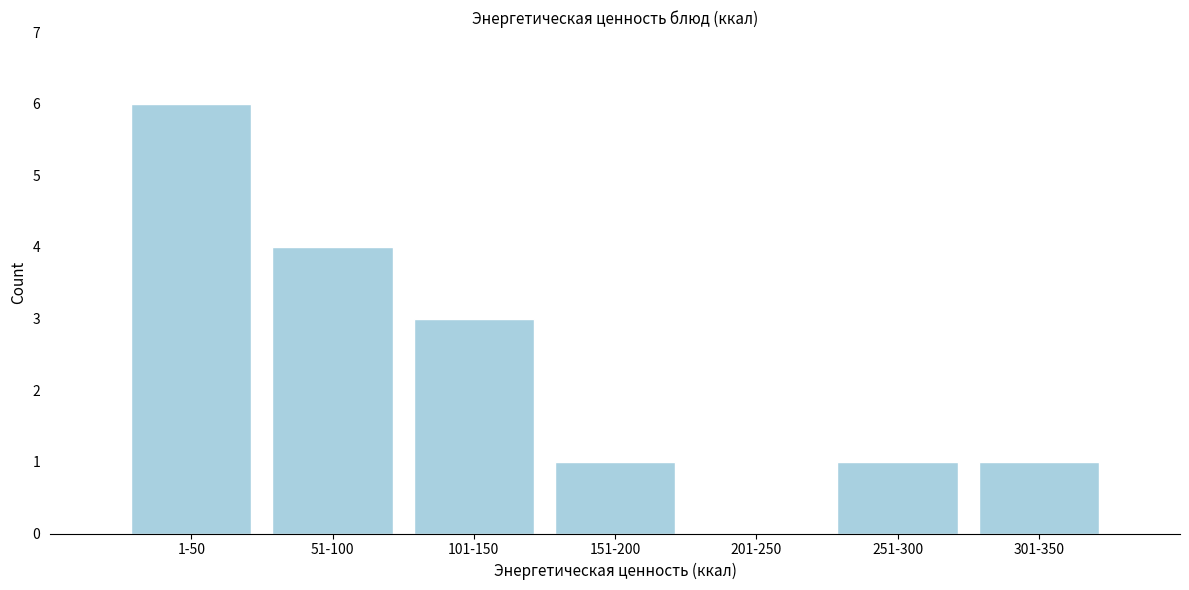

Reading left to right, extract all data points from this chart.

1-50=6	51-100=4	101-150=3	151-200=1	201-250=0	251-300=1	301-350=1